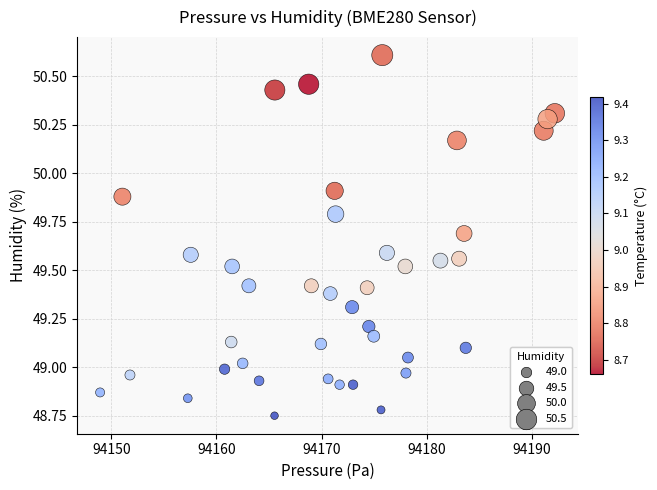

What is the range of Y values (max minus min)?

1.9